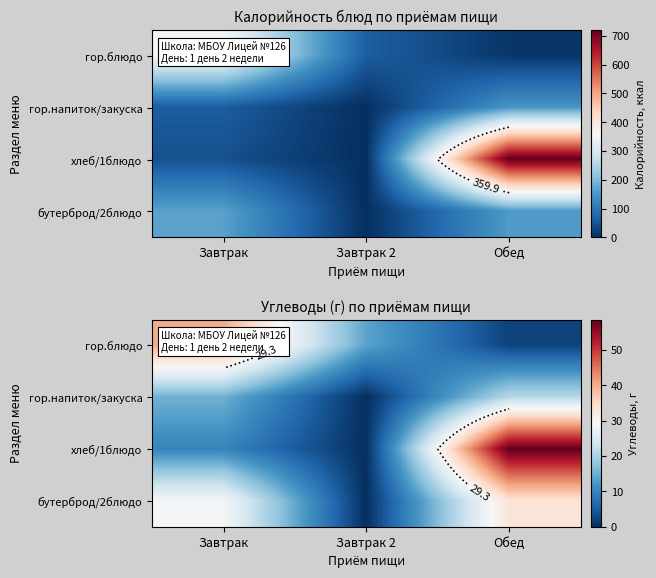

At which category is the sum across all series the highest?

Обед